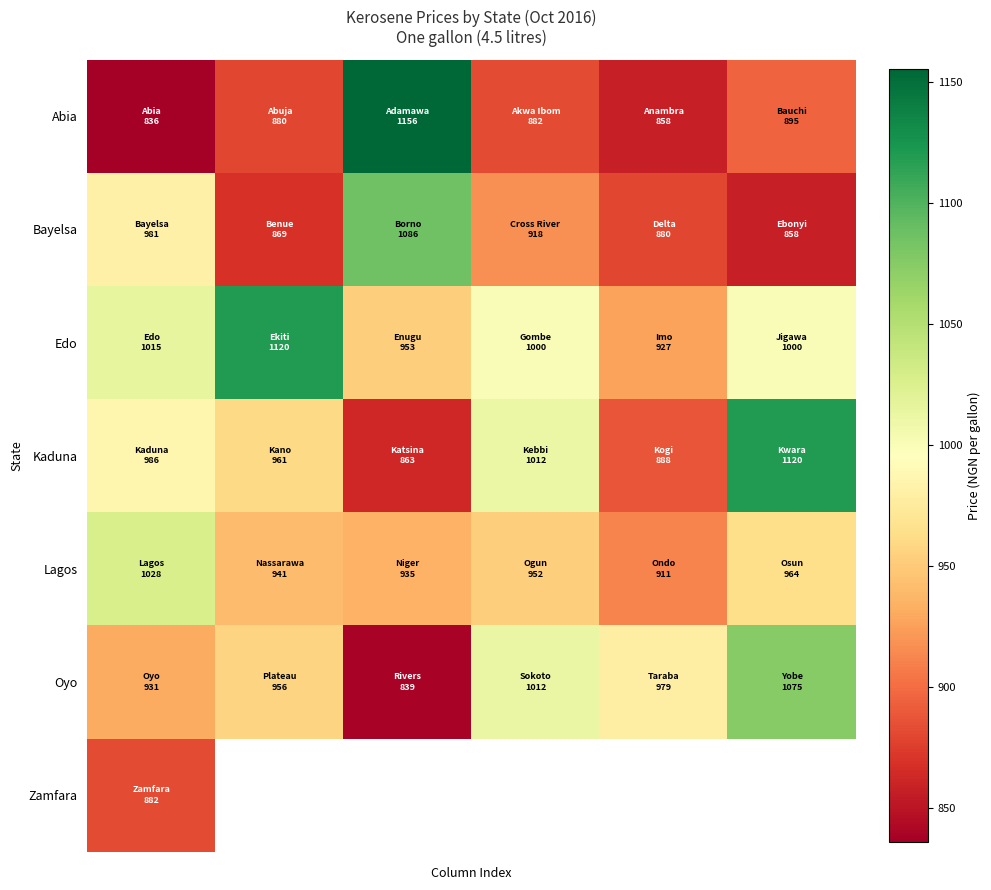

At how many categories does at least one series exceed 914?

6